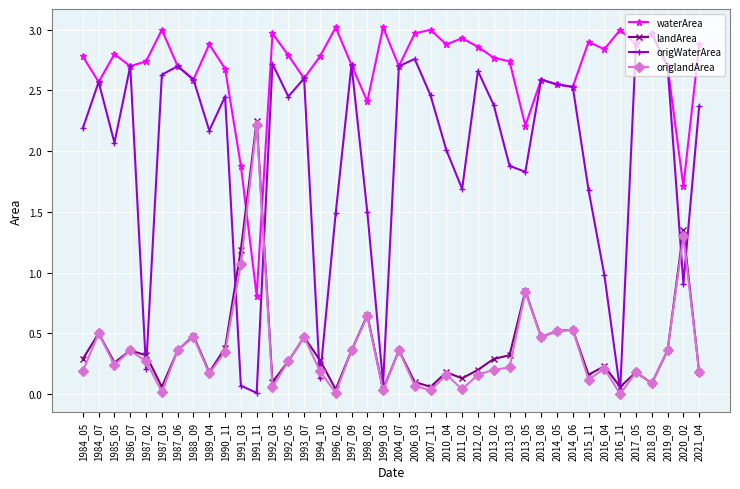

How many categories are shown in the chart?

40